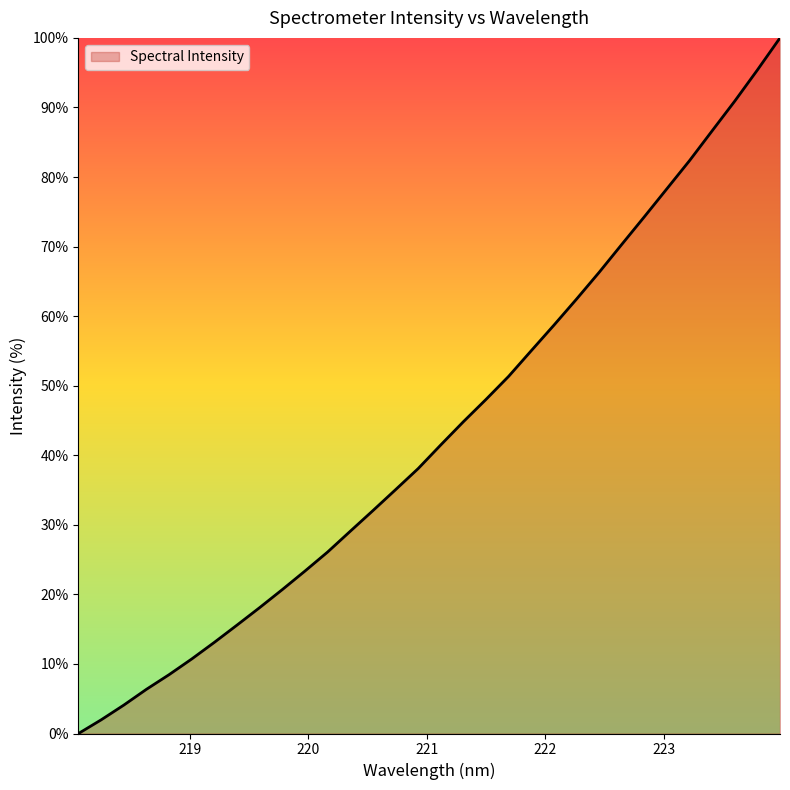

Reading right to left, extract all data points from this chart.

100.0	95.4	90.9	86.7	82.4	78.3	74.3	70.3	66.3	62.5	58.7	55.0	51.3	48.0	44.8	41.5	38.1	35.0	32.0	29.1	26.1	23.4	20.7	18.1	15.6	13.1	10.7	8.5	6.4	4.1	2.0	0.0